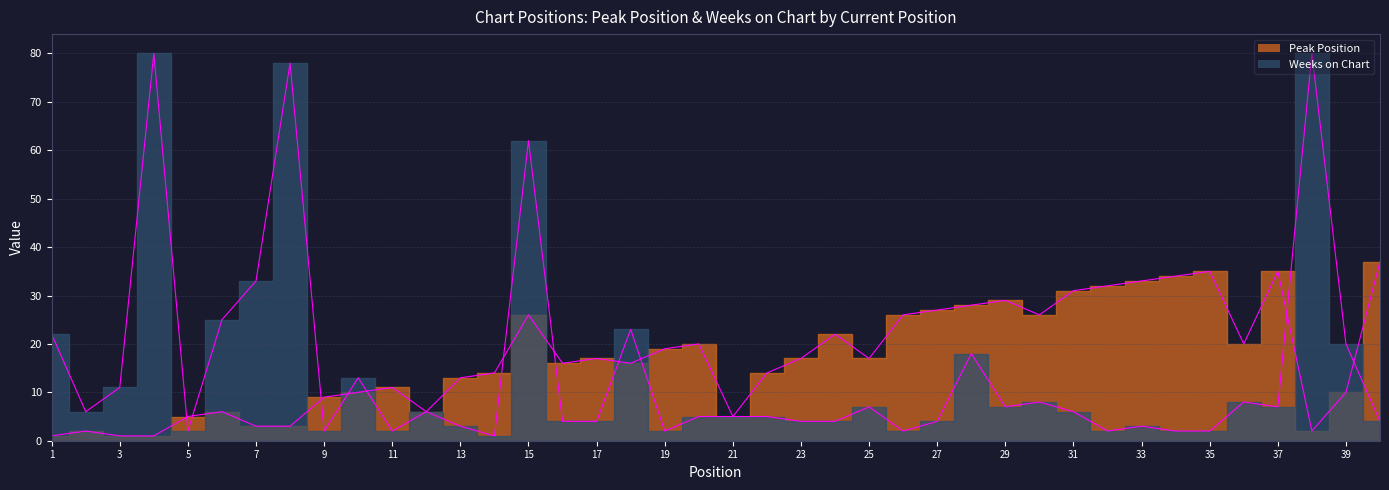

How many lines are shown in the chart?

2